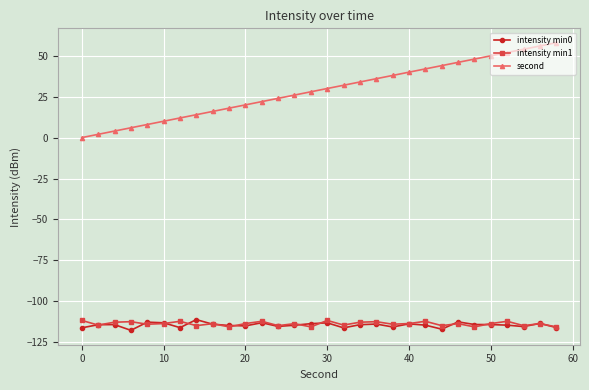

Which series has the largest range (max minus min)?

second